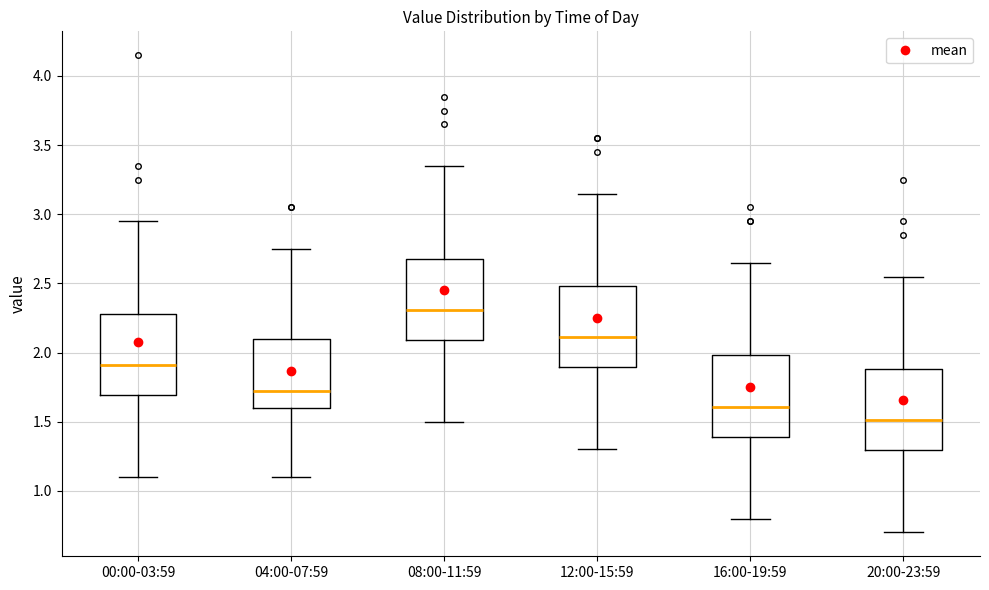

Reading left to right, transcribe this box plot: for each box, give where its median line is, the range the box spans, and where its two whiskers end, as read against the y-axis. The values are not printed on the chart, so give them approximately, as read against the axis.

00:00-03:59: median 1.90, box 1.70 to 2.30, whiskers 1.10 to 2.95
04:00-07:59: median 1.70, box 1.60 to 2.10, whiskers 1.10 to 2.75
08:00-11:59: median 2.30, box 2.10 to 2.70, whiskers 1.50 to 3.35
12:00-15:59: median 2.10, box 1.90 to 2.50, whiskers 1.30 to 3.15
16:00-19:59: median 1.60, box 1.40 to 2.00, whiskers 0.80 to 2.65
20:00-23:59: median 1.50, box 1.30 to 1.90, whiskers 0.70 to 2.55